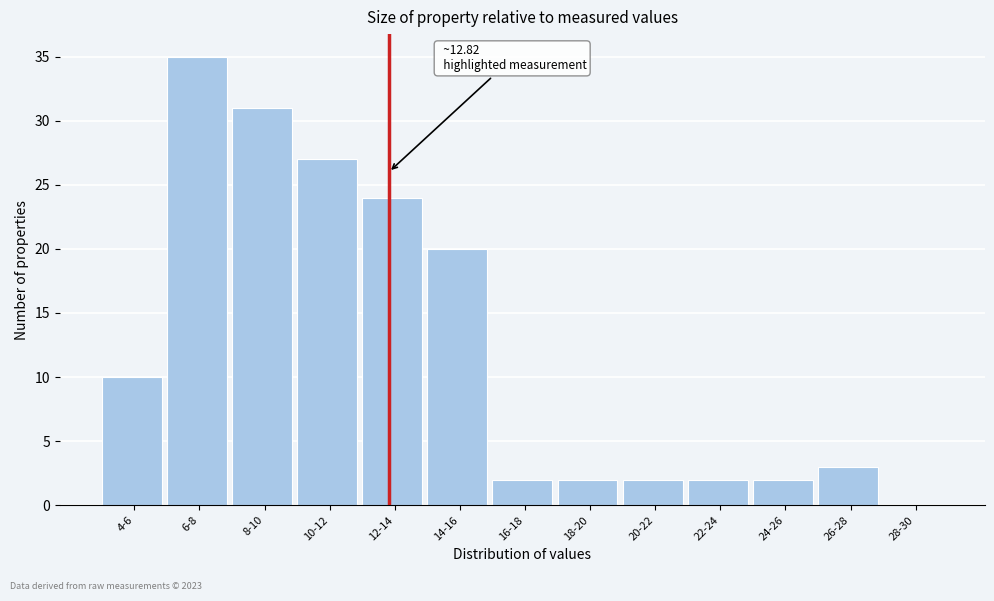

Reading right to left, list all the values displayed in this chart.

28-30=0	26-28=3	24-26=2	22-24=2	20-22=2	18-20=2	16-18=2	14-16=20	12-14=24	10-12=27	8-10=31	6-8=35	4-6=10